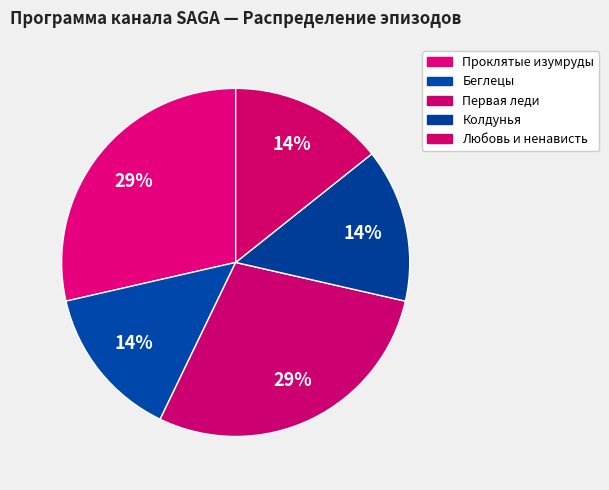

To the nearest percent, what is the difference between the Первая леди and Любовь и ненависть slice percentages?

14%